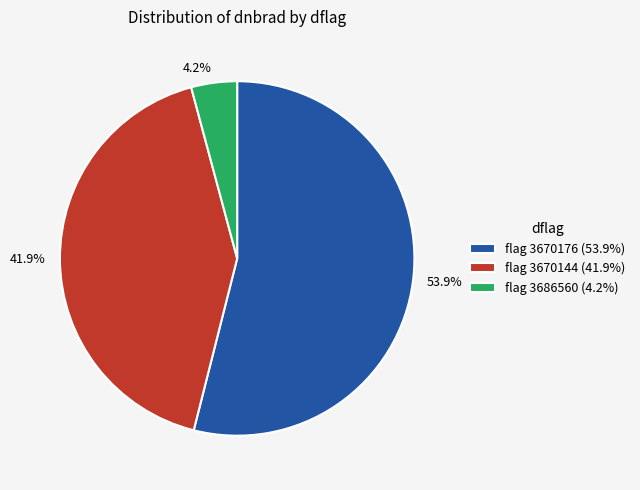

Which has a higher value, 4.2% or 53.9%?

53.9%